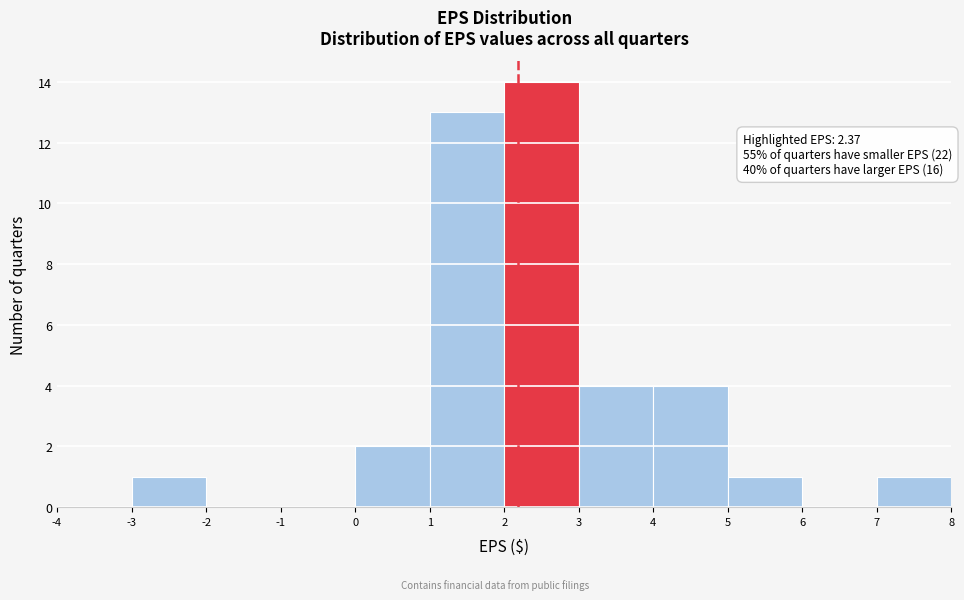

Which range on the x-axis has the tallest bar?

2 to 3